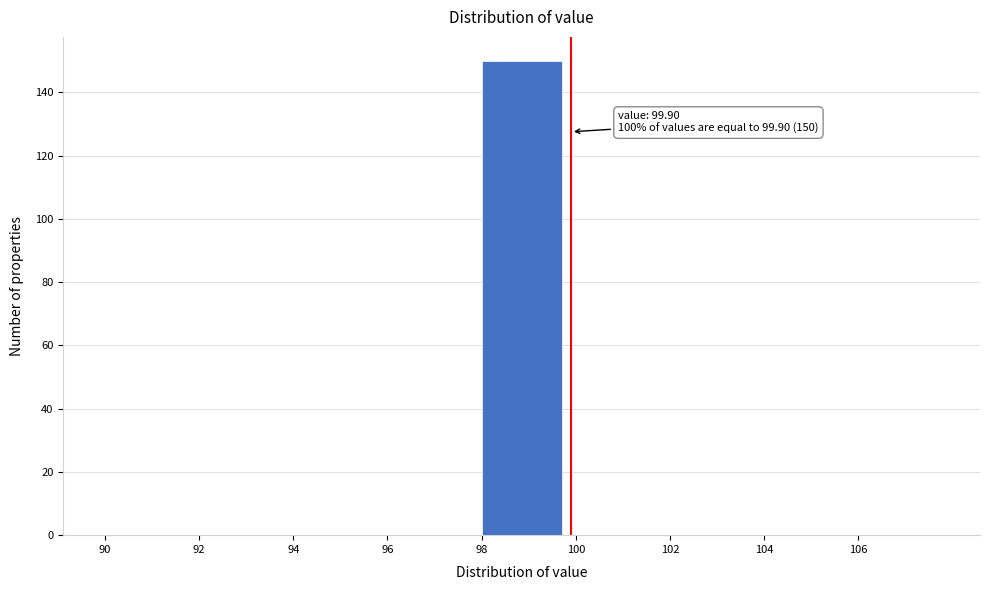

Which range on the x-axis has the tallest bar?

98 to 100